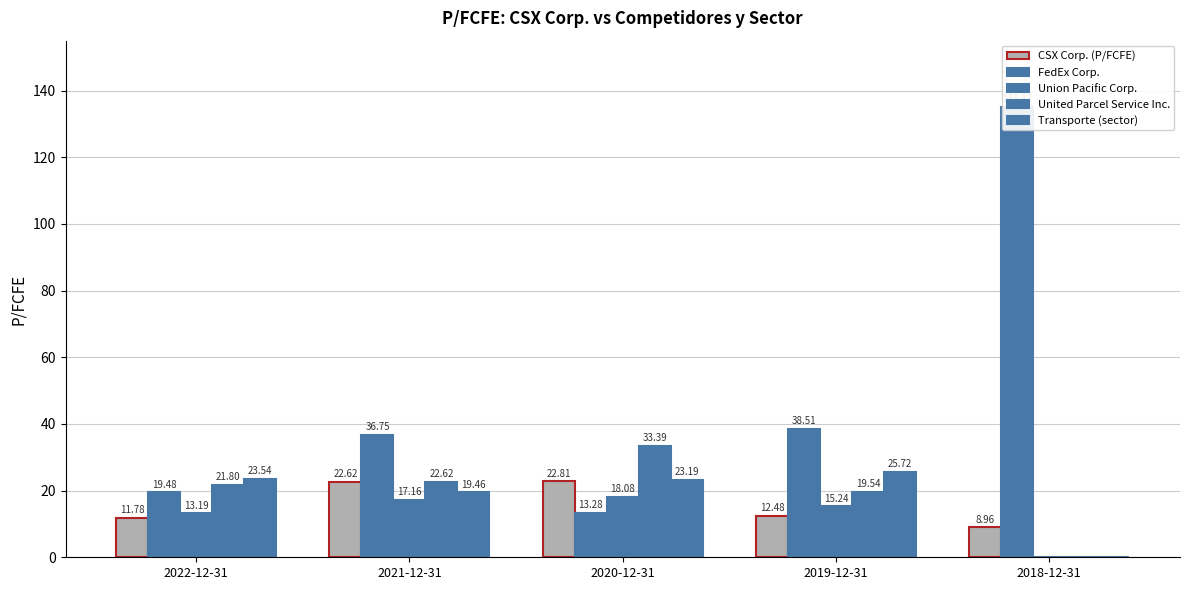

The value of CSX Corp. (P/FCFE) at 2018-12-31 is 9.0. True or false?

True